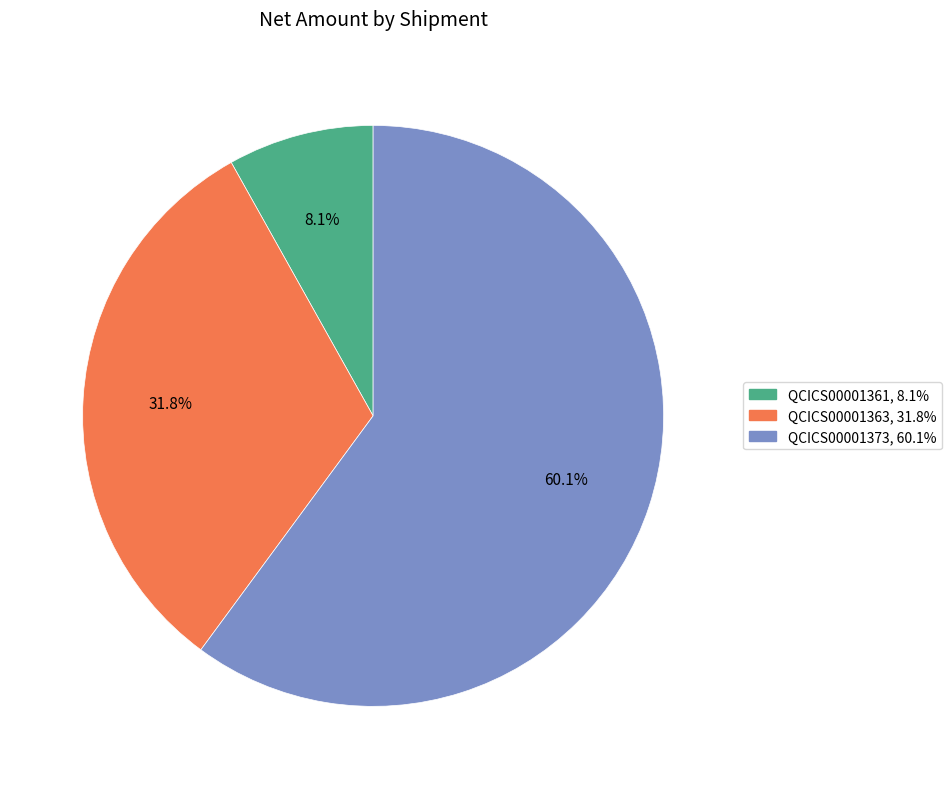

To the nearest percent, what is the average slice percentage?

33%